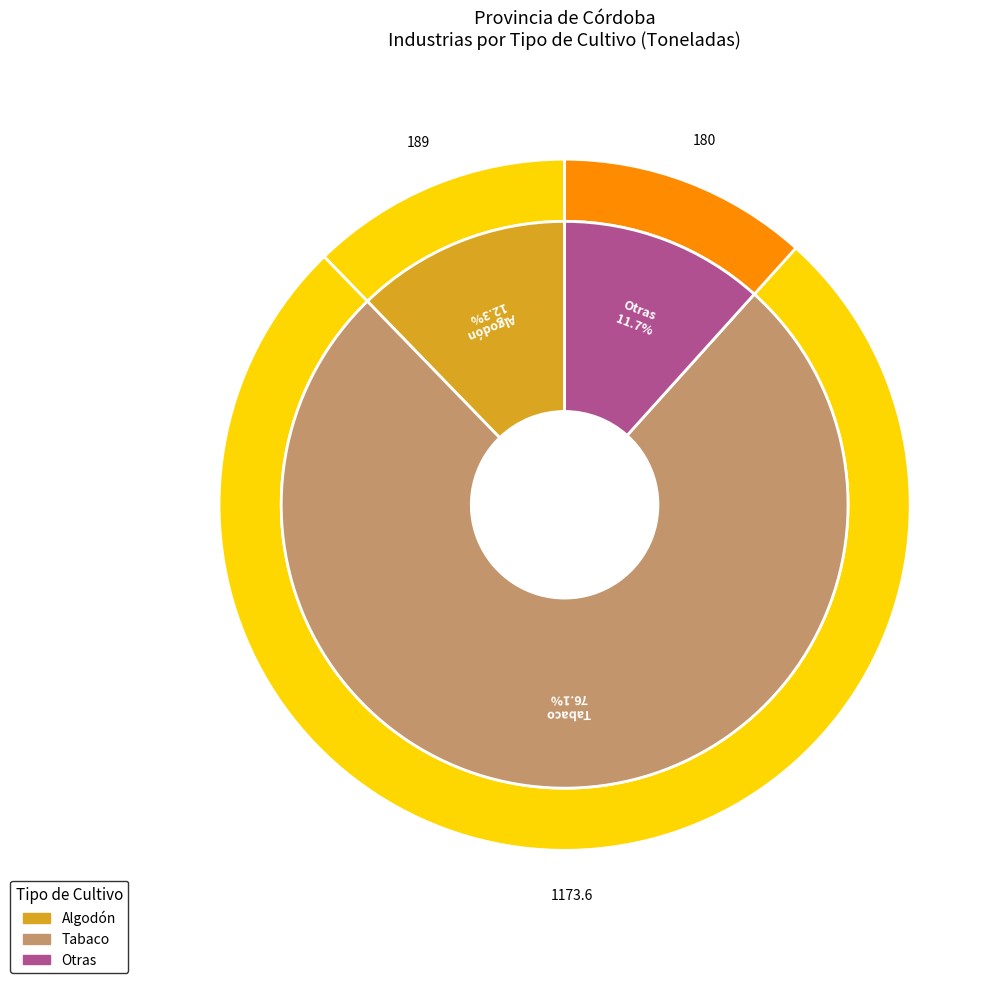

Which category has the smallest portion of the pie?

Otras